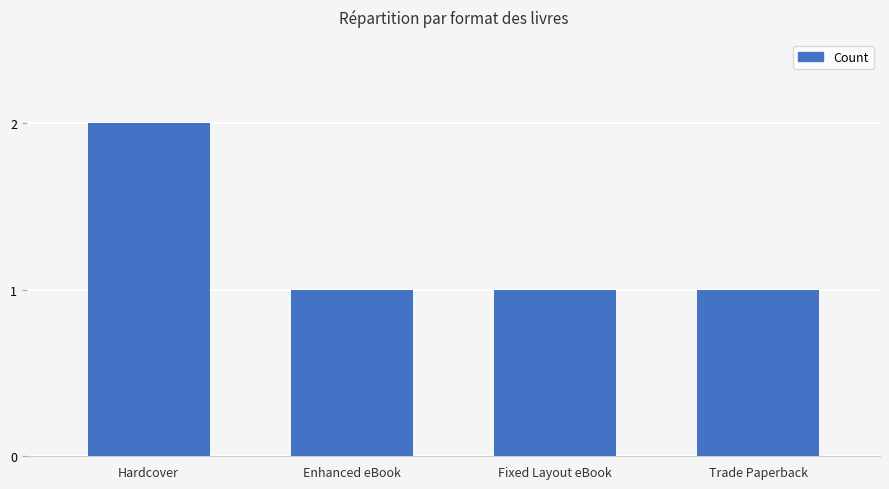

Approximately how many times larger is the value at Enhanced eBook compared to Hardcover?

0.5